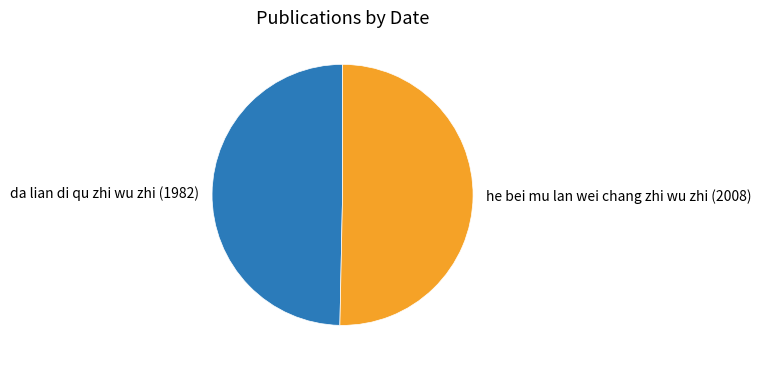

What is the smallest slice in the pie chart?

da lian di qu zhi wu zhi (1982)